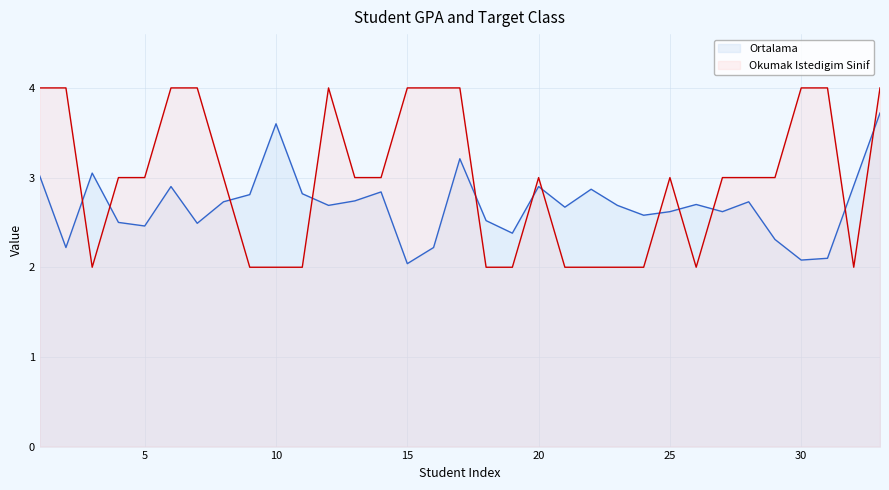

At how many categories does at least one series exceed 2?

33